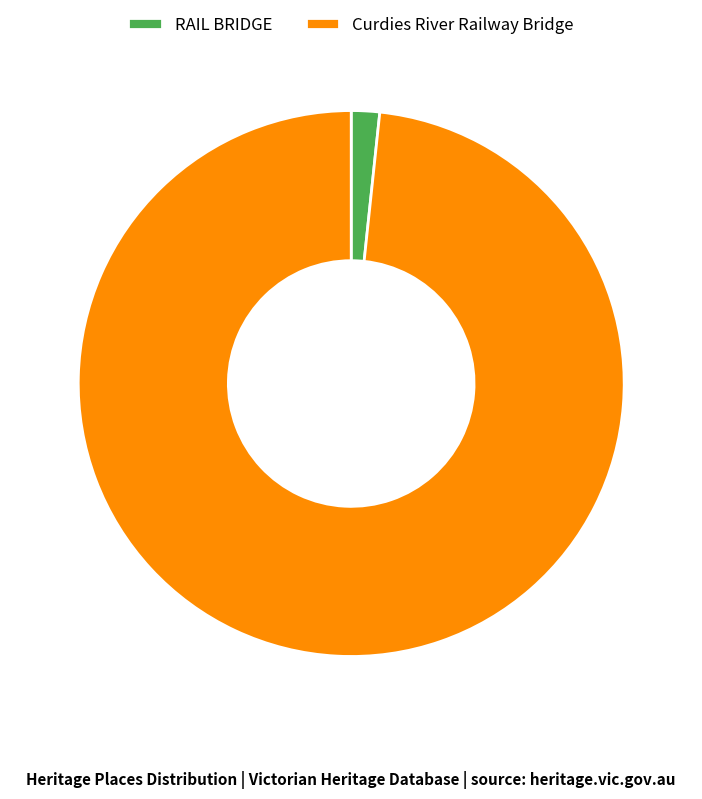

Rank the categories by value from highest to lowest.

Curdies River Railway Bridge, RAIL BRIDGE